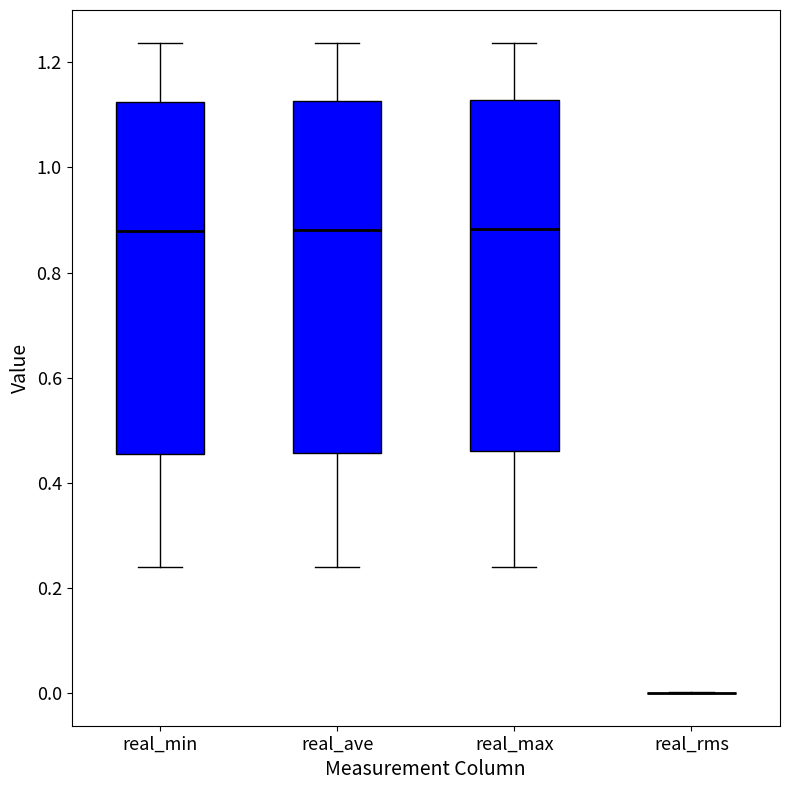

Where does the upper whisker of the box for real_max end on the y-axis? The values are not printed on the chart, so give them approximately, as read against the axis.

1.24